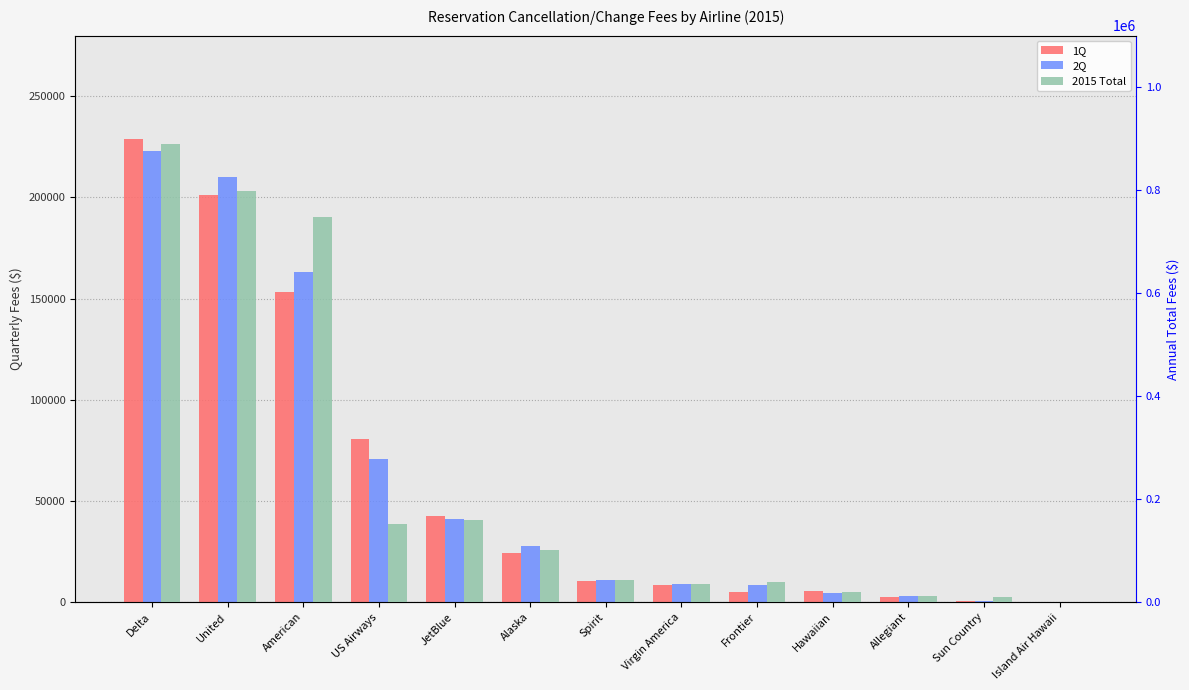

Reading left to right, what are all the values shown in this chart?

1Q: 228891	201407	153378	80431	42647	24252	10686	8227	5224	5497	2716	616	106
2Q: 223073	210026	163287	70977	41014	27576	11185	9073	8332	4693	2815	679	77
2015 Total: 888935	798280	747831	151408	158583	101425	43755	36059	39055	20266	11378	9914	316